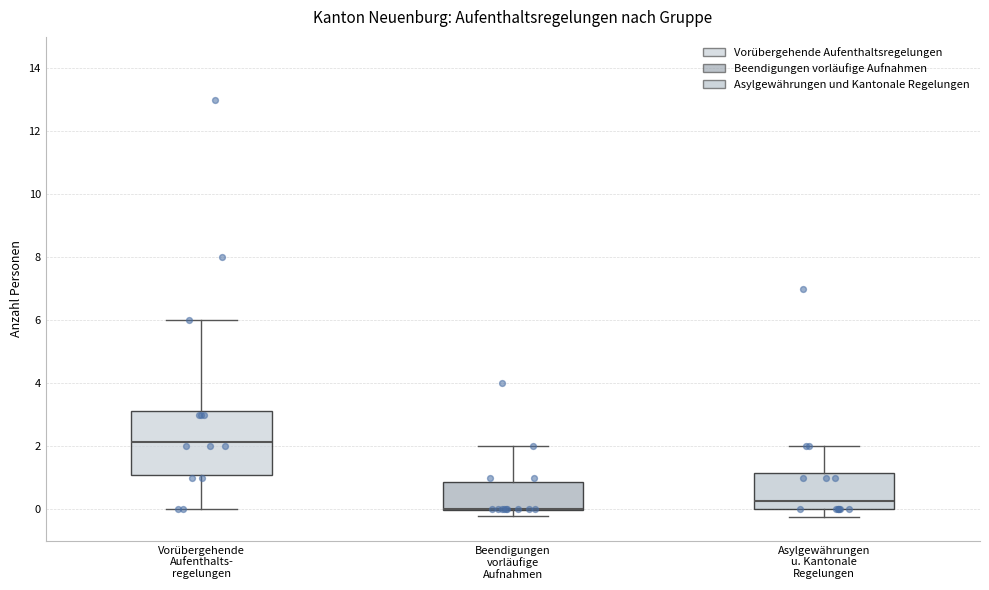

Reading left to right, read every box against the y-axis: the position of its median line, the range the box covers, and the ends of its whiskers. The values are not printed on the chart, so give them approximately, as read against the axis.

Vorübergehende Aufenthalts- regelungen: median 2.2, box 1.2 to 3.2, whiskers 0.0 to 6.0
Beendigungen vorläufige Aufnahmen: median 0.0 (drawn on the box's lower edge), box 0.0 to 0.8, whiskers -0.2 to 2.0
Asylgewährungen u. Kantonale Regelungen: median 0.2, box 0.0 to 1.2, whiskers -0.2 to 2.0